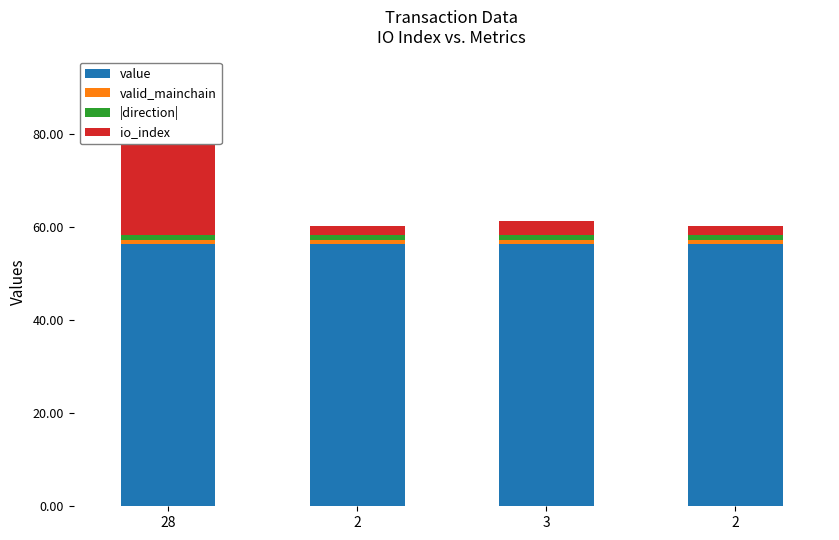

At which label is io_index closest to 15?

3